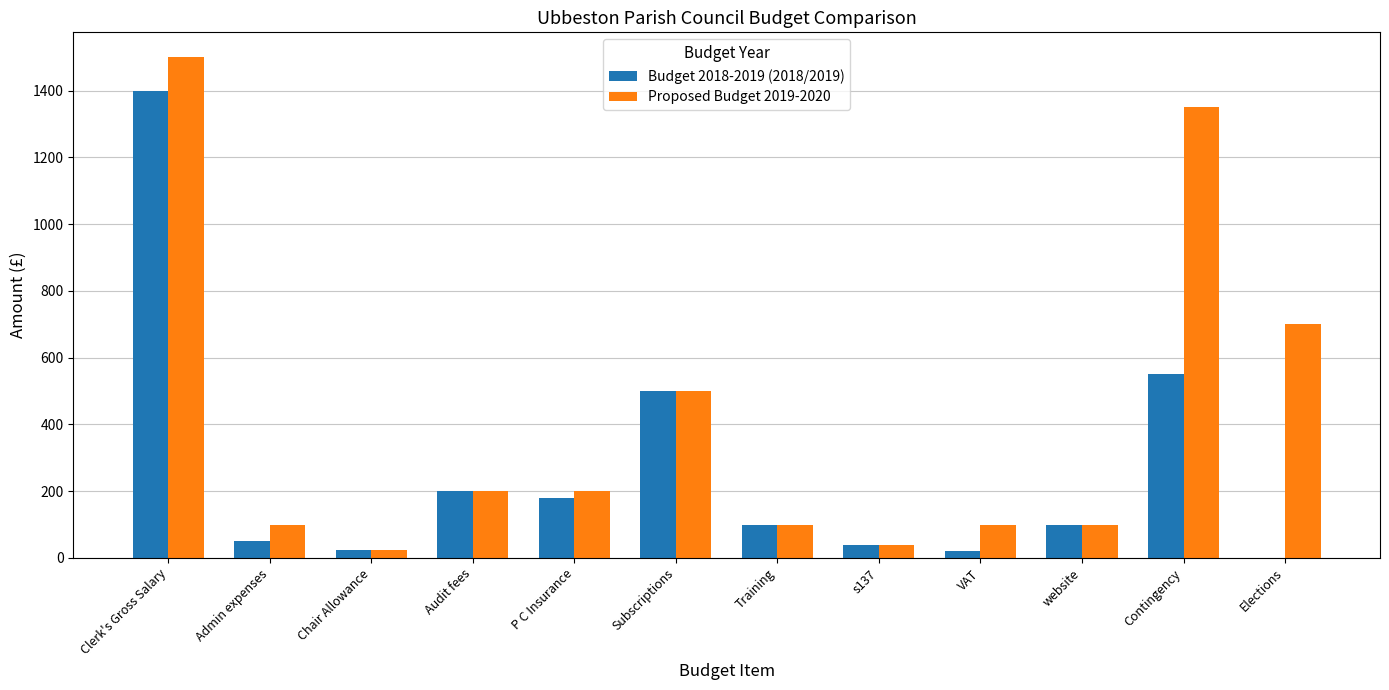

Where does the Budget 2018-2019 (2018/2019) series first go above 100?

Clerk's Gross Salary